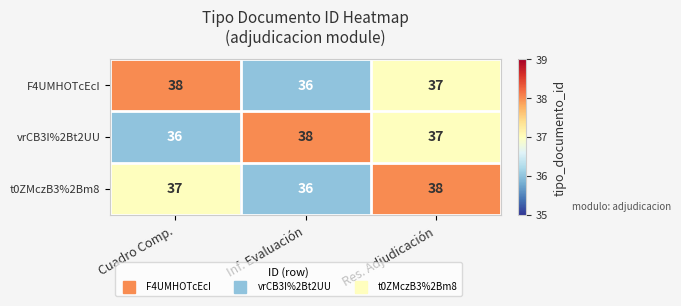

Read the t0ZMczB3%2Bm8 value at Inf. Evaluación.

36